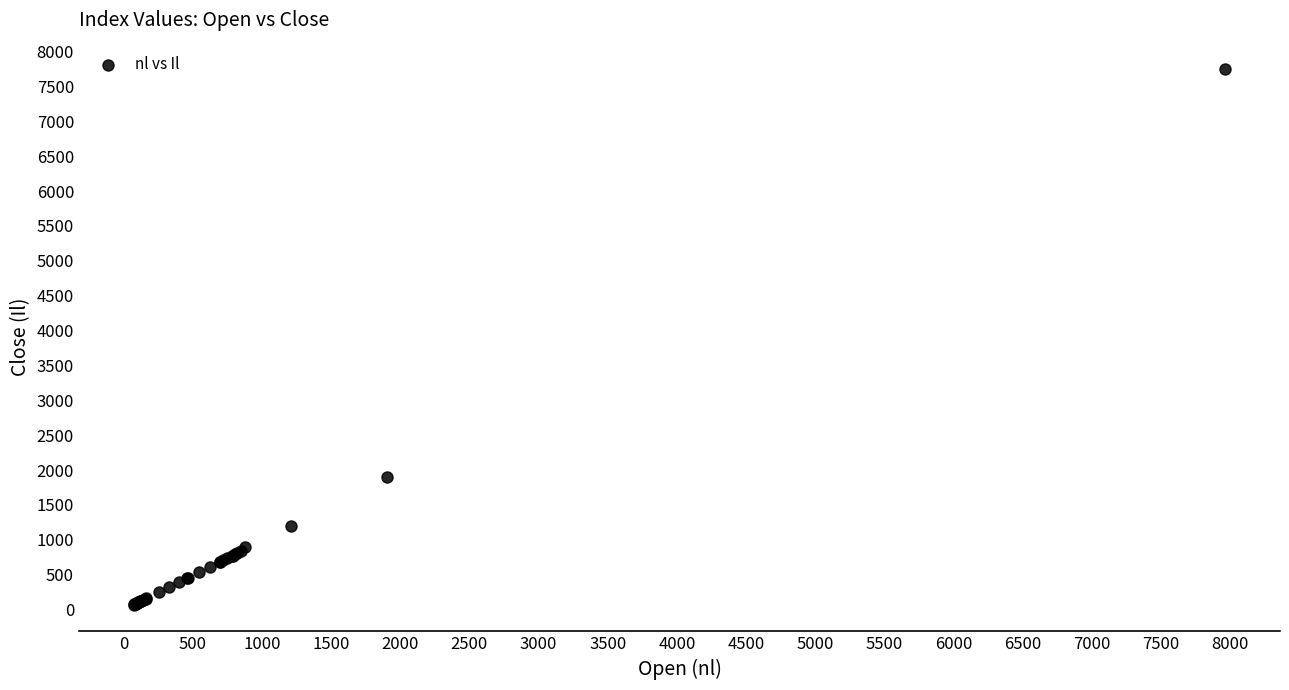

What Y value in the scatter plot is closest to 3907?

1894.5